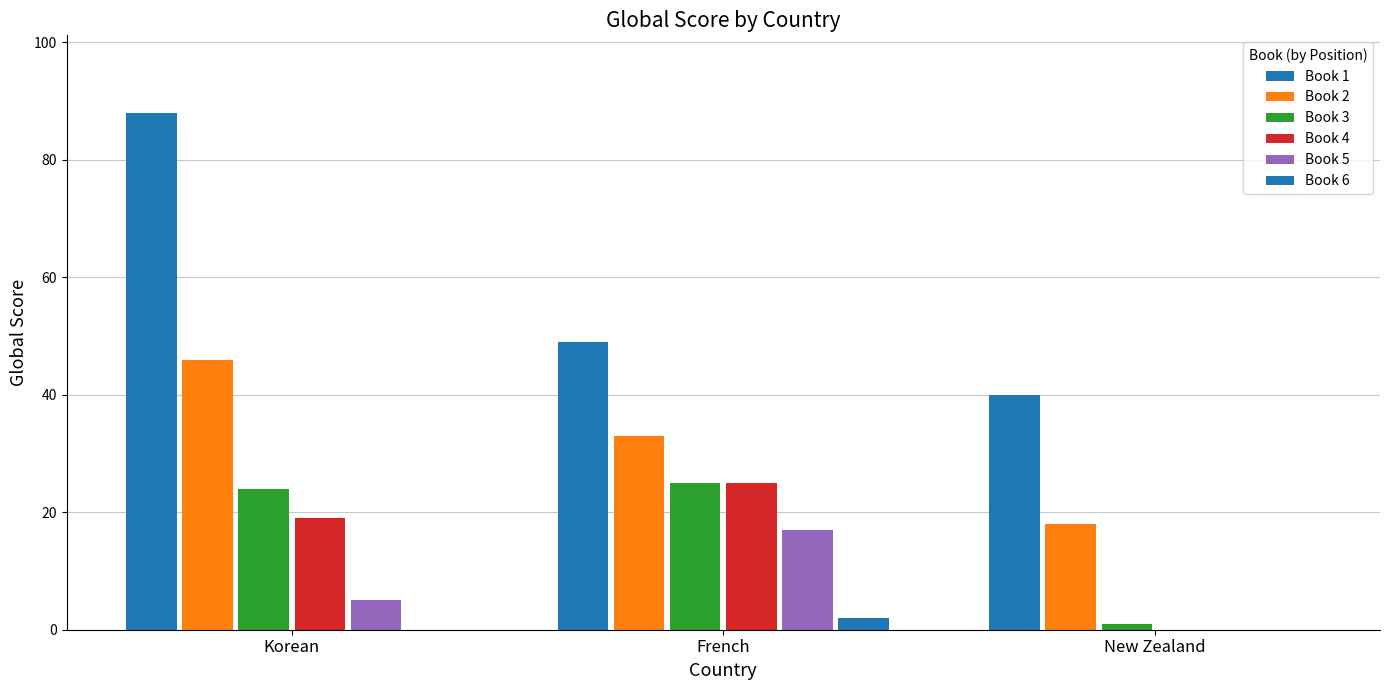

What is the difference between the maximum and minimum values in the Book 5 series?

17